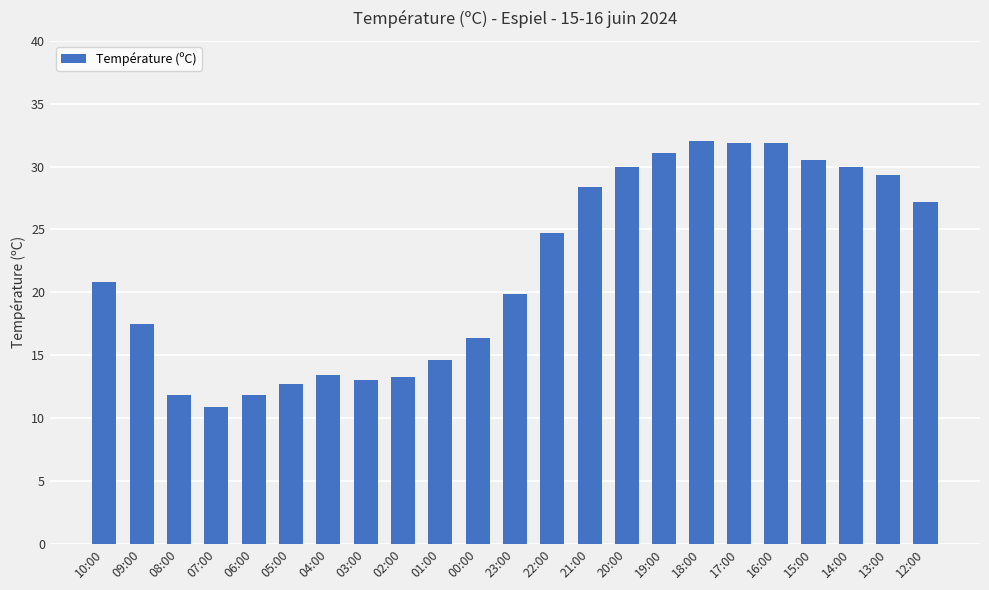

The chart shows a value of 19.9 at 23:00. True or false?

True